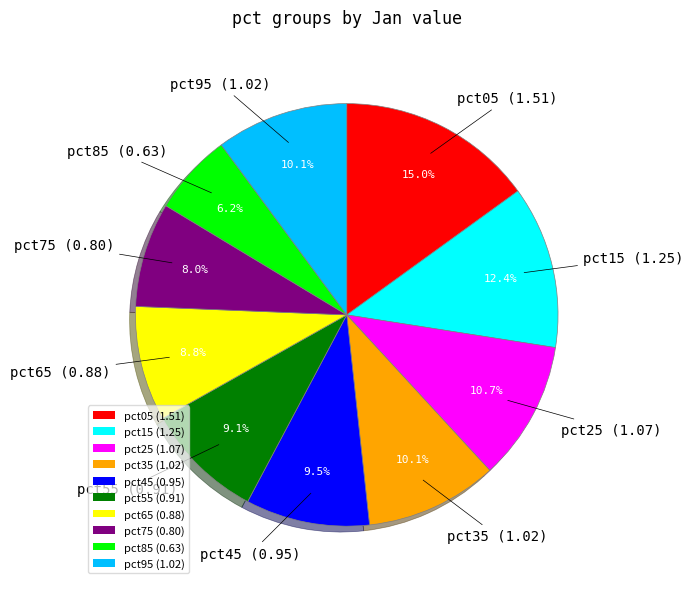

True or false: pct95 accounts for 24% of the total.

False